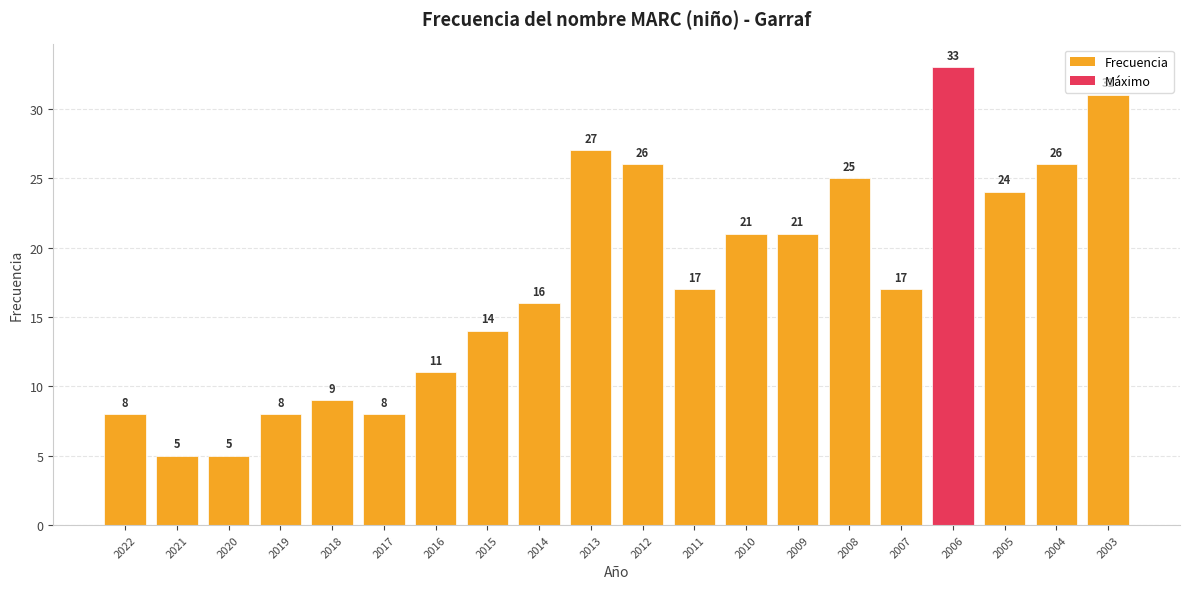

The chart shows a value of 17 at 2007. True or false?

True